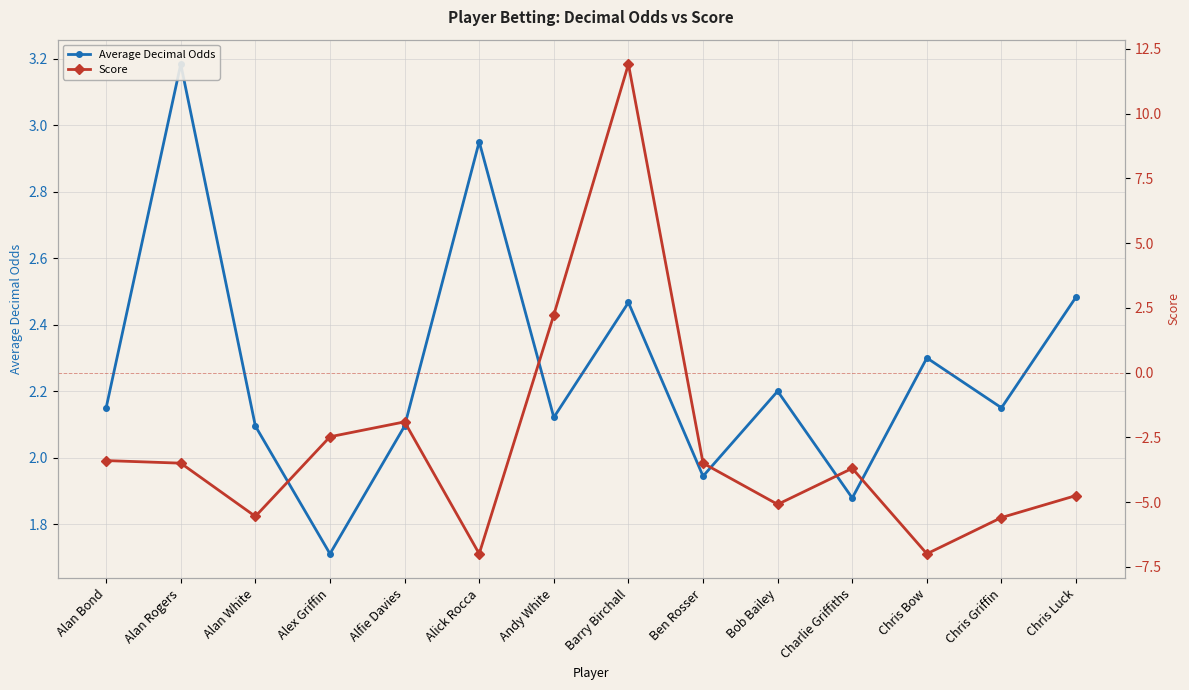

Which category has the lowest value in the Average Decimal Odds series?

Alex Griffin